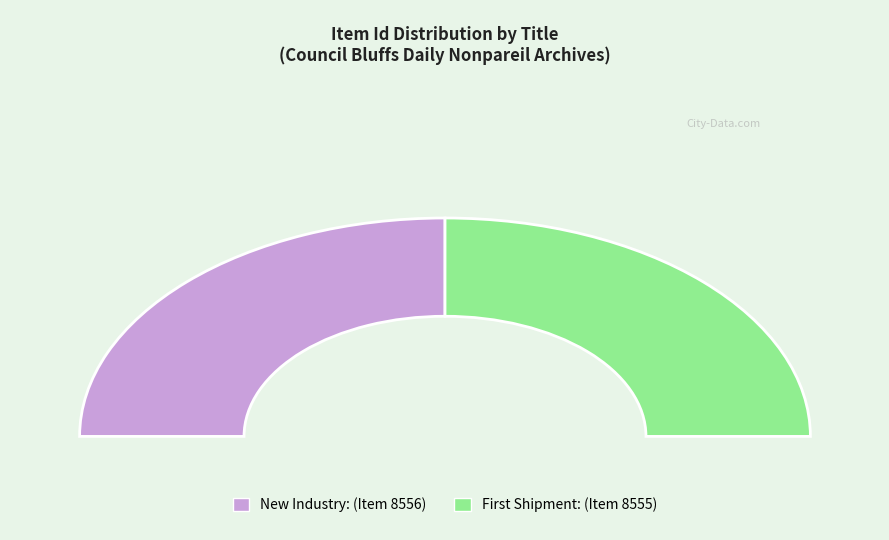

Which slice is the largest?

New Industry (8556)